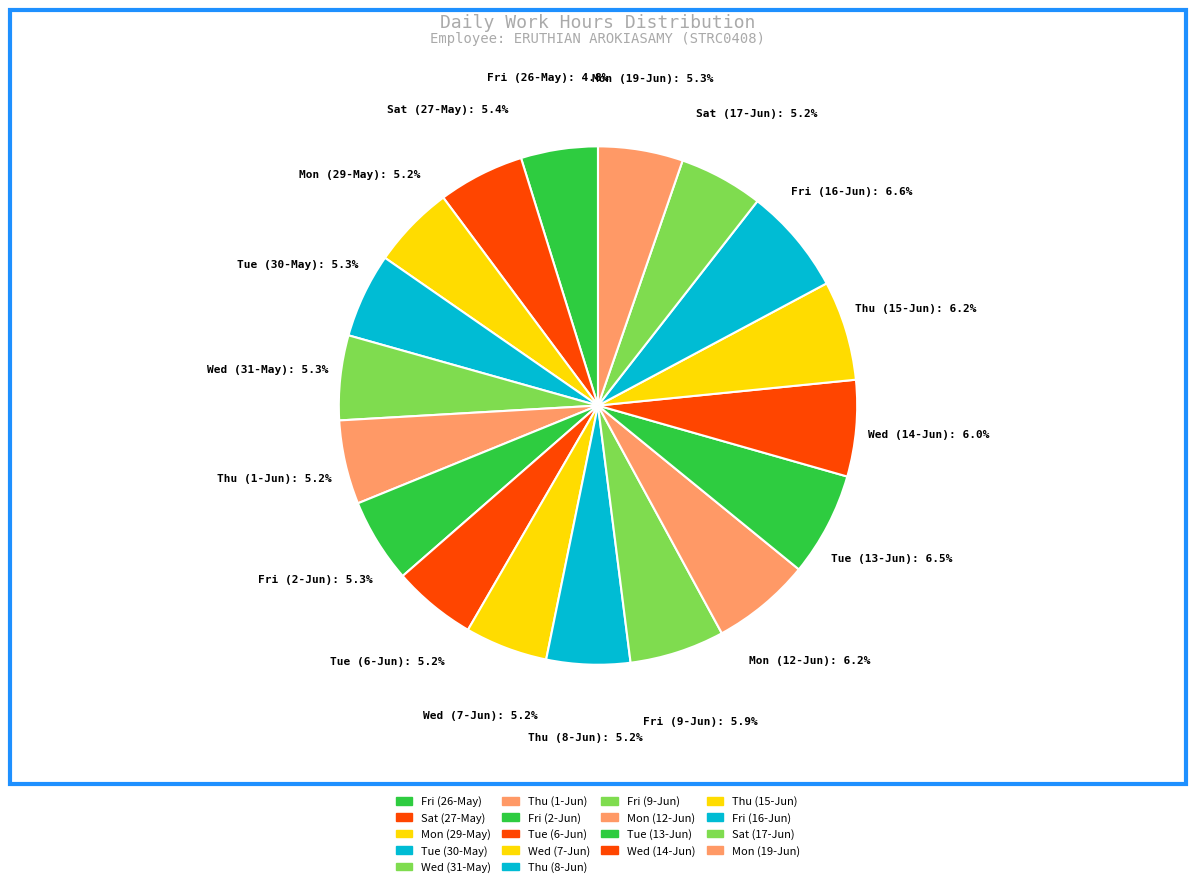

True or false: Mon (19-Jun) accounts for 1% of the total.

False